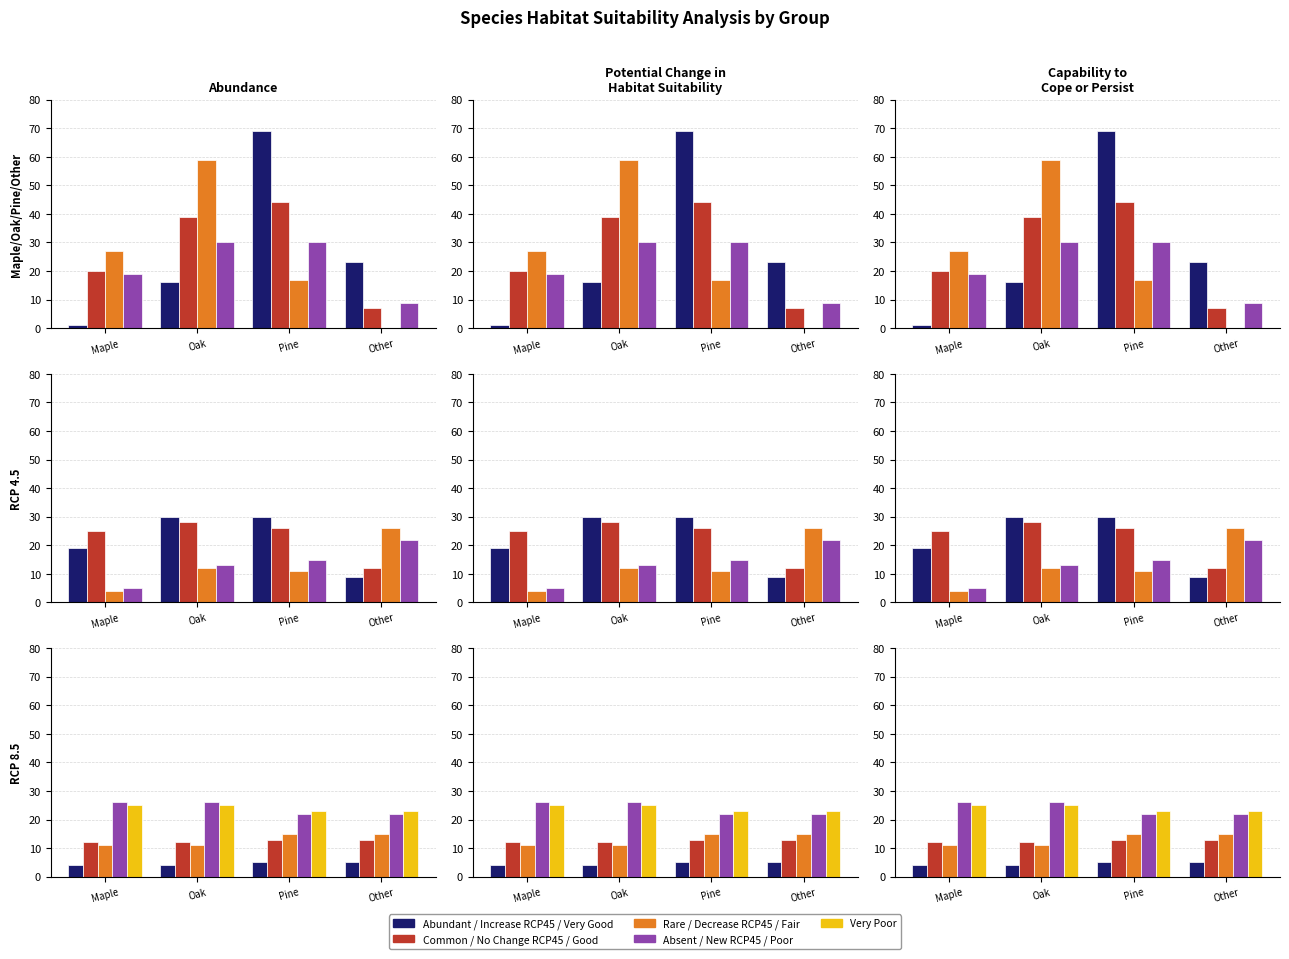

What is the sum of the Abundant values at Pine and Other?

92